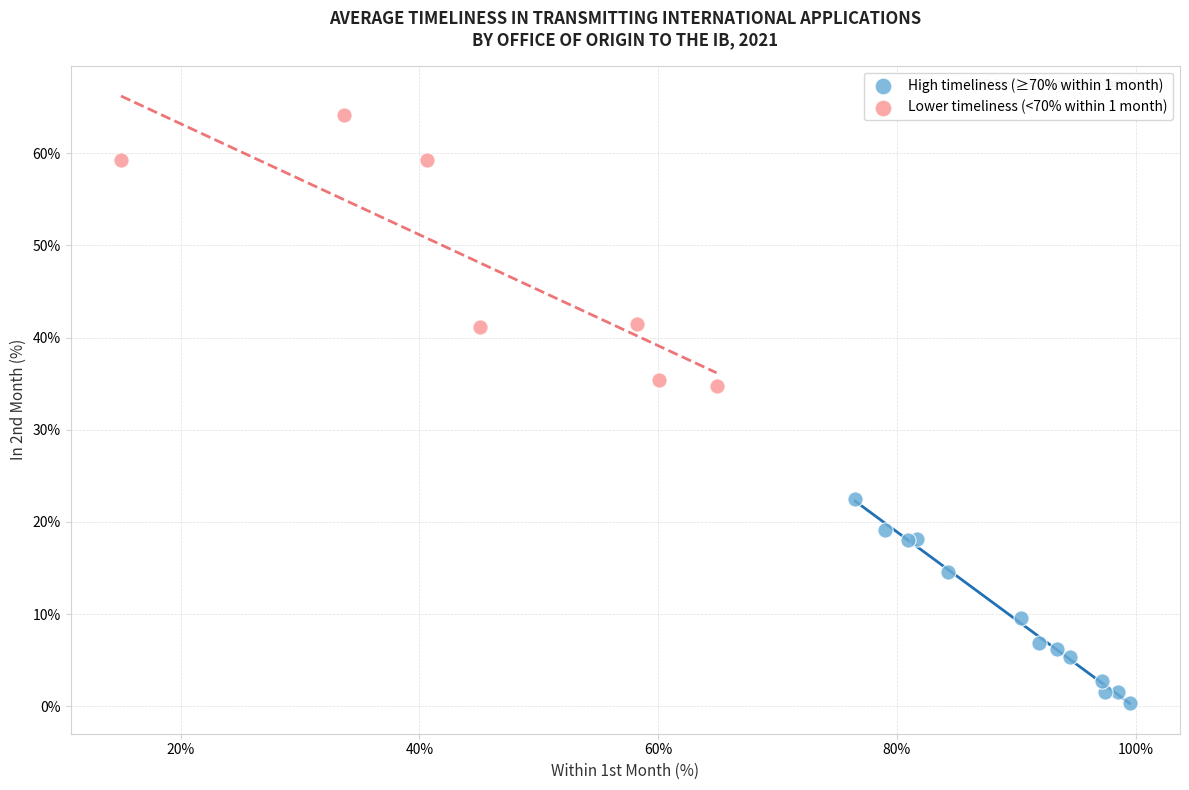

Which series reaches the minimum Y coordinate?

High timeliness (≥70% within 1 month)